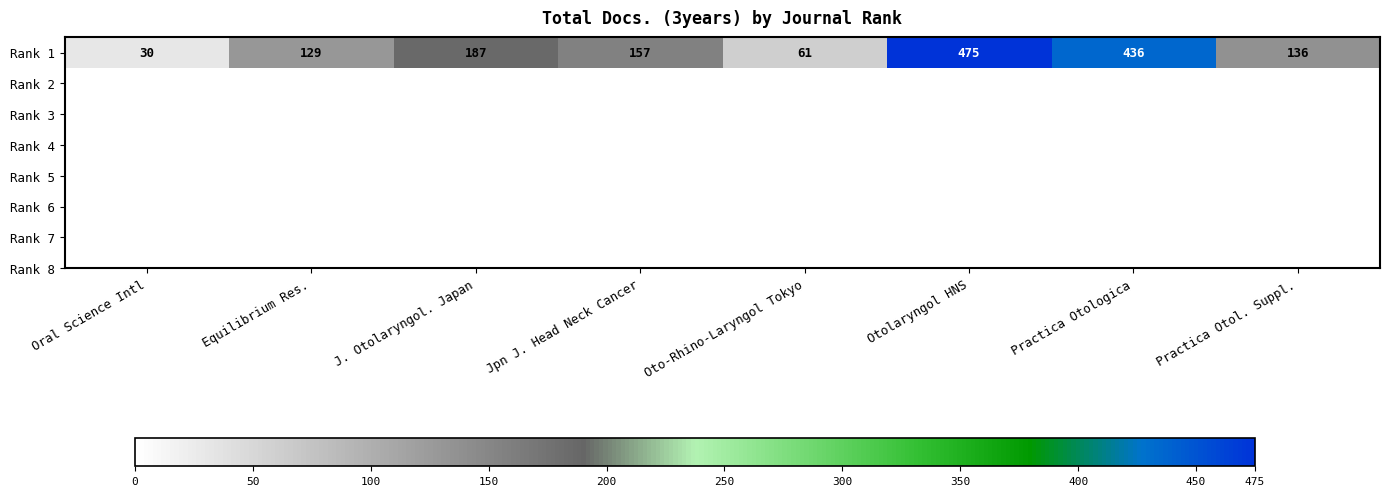

What is the approximate value at J. Otolaryngol. Japan?

187